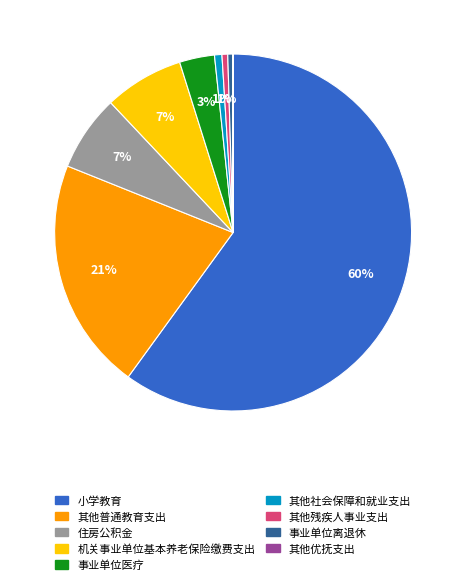

Which category has the biggest portion of the pie?

小学教育